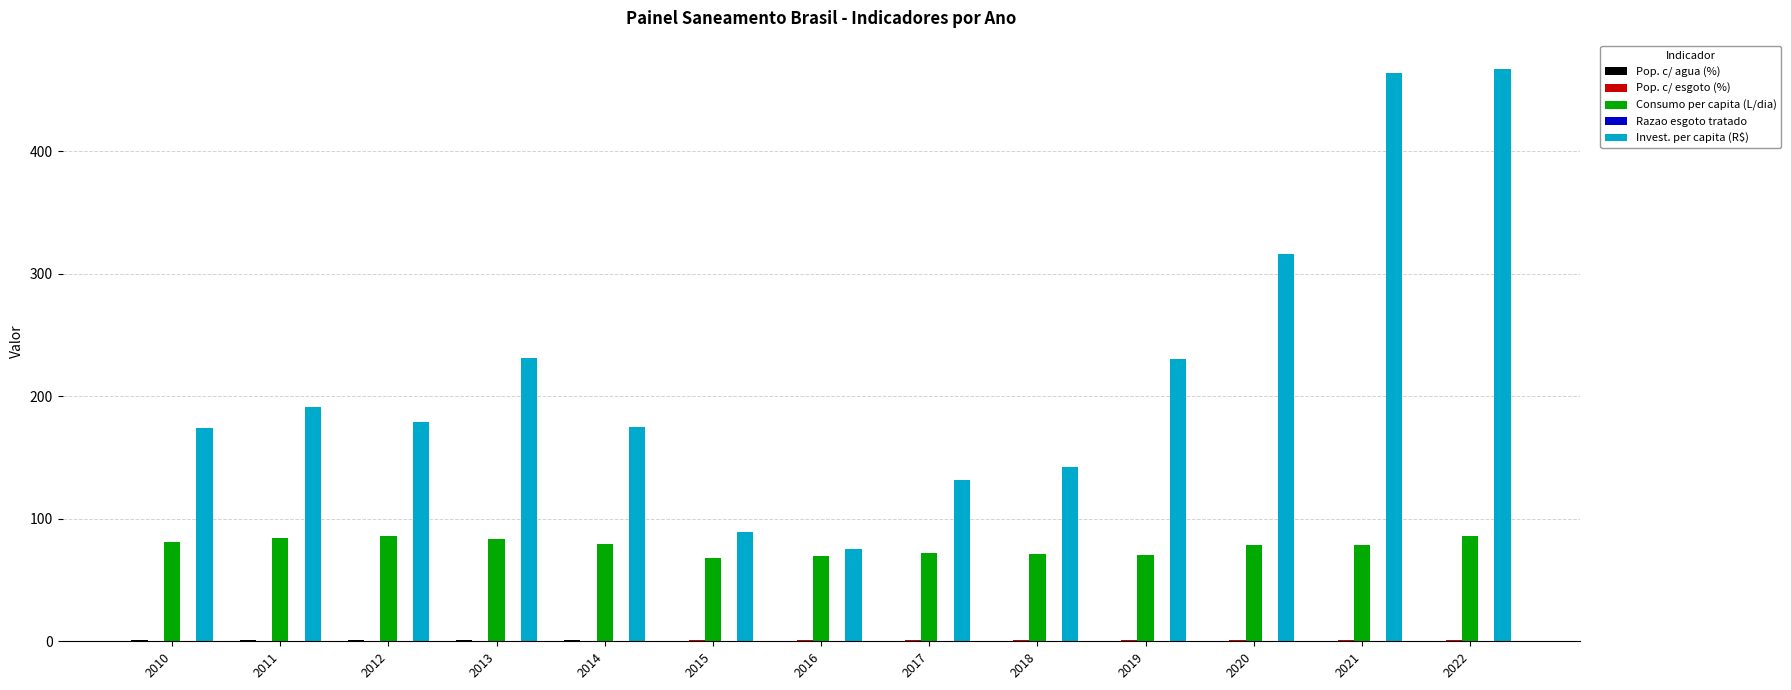

What is the greatest value displayed?

467.1